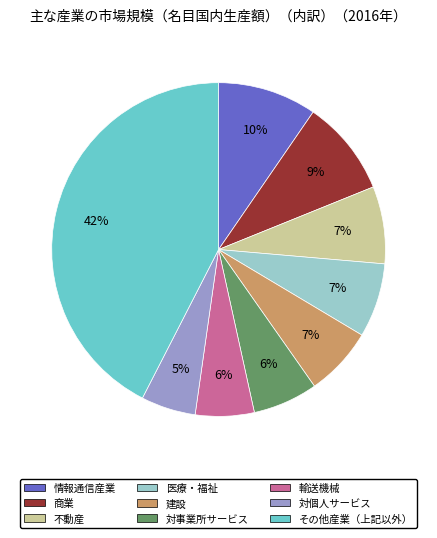

Count the number of slices in the pie.

9